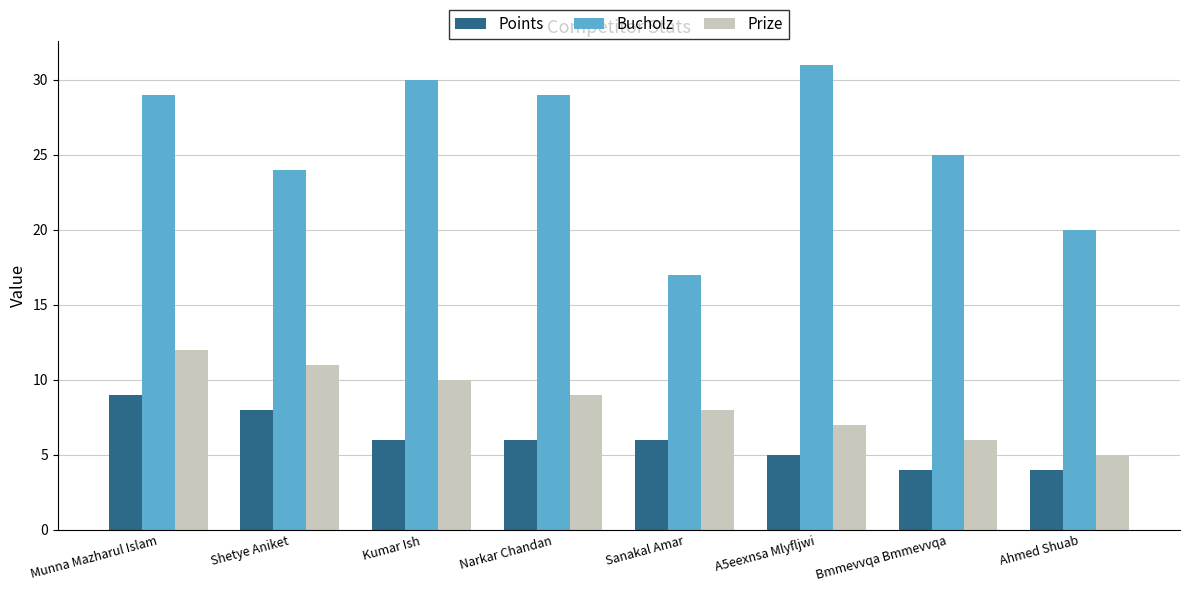

What is the average value of the Bucholz series?

26